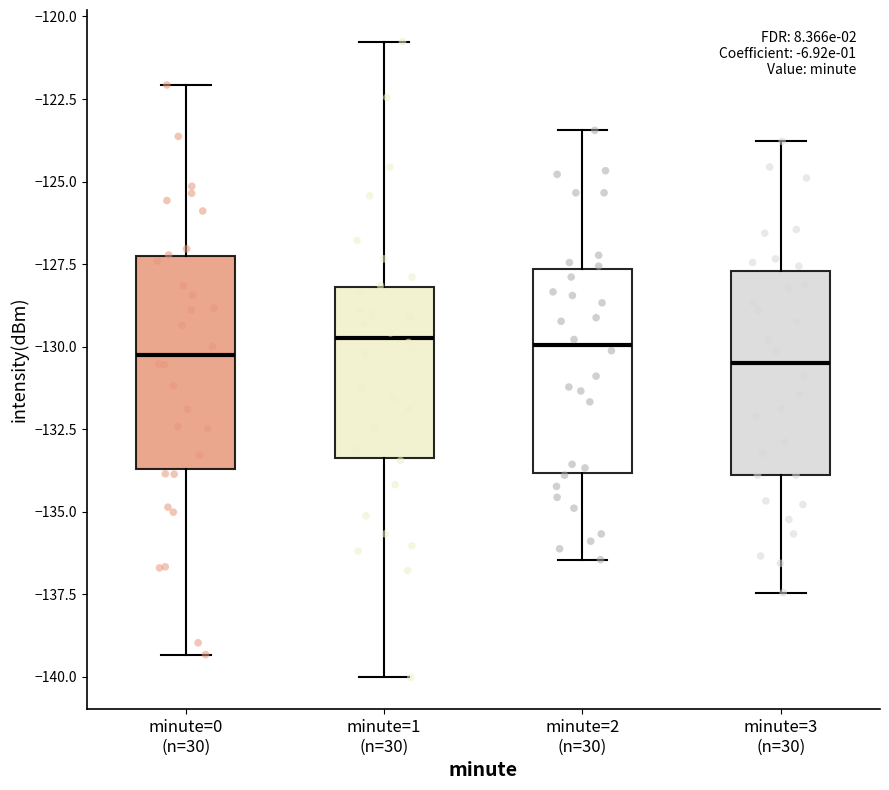

Reading left to right, transcribe this box plot: for each box, give where its median line is, the range the box spans, and where its two whiskers end, as read against the y-axis. The values are not printed on the chart, so give them approximately, as read against the axis.

minute=0 (n=30): median -130.5, box -133.5 to -127.5, whiskers -139.5 to -122.0
minute=1 (n=30): median -129.5, box -133.5 to -128.0, whiskers -140.0 to -121.0
minute=2 (n=30): median -130.0, box -134.0 to -127.5, whiskers -136.5 to -123.5
minute=3 (n=30): median -130.5, box -134.0 to -127.5, whiskers -137.5 to -124.0